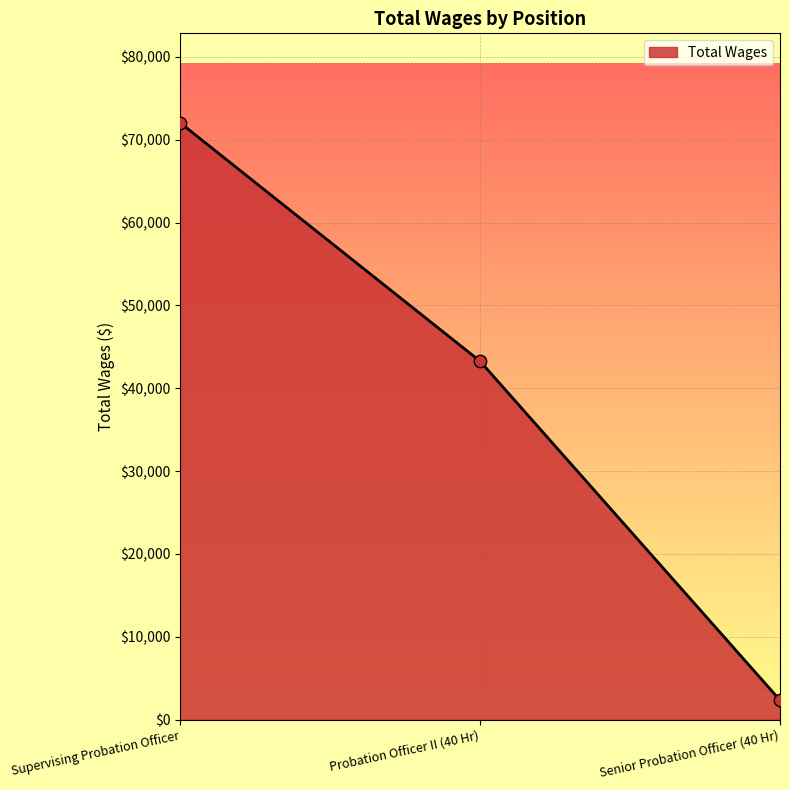

Which has a higher value, Probation Officer II (40 Hr) or Supervising Probation Officer?

Supervising Probation Officer